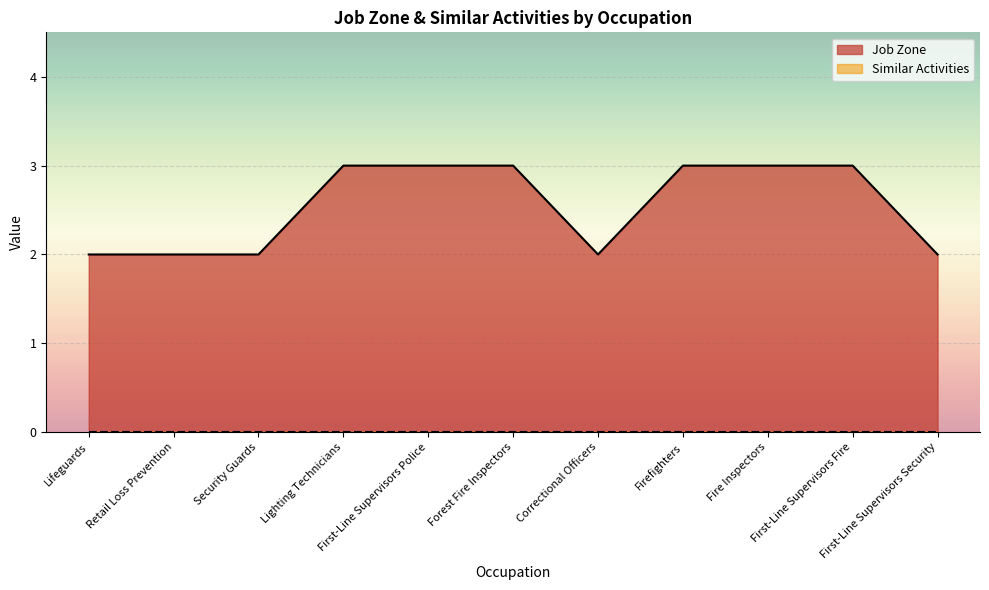

Which label corresponds to the largest value in the chart?

Lighting Technicians